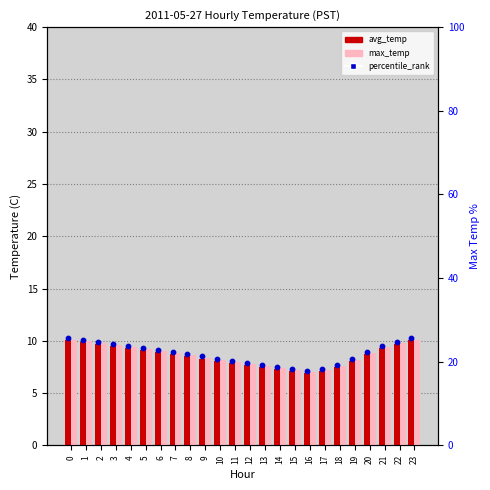

Which series reaches the maximum Y coordinate?

avg_temp